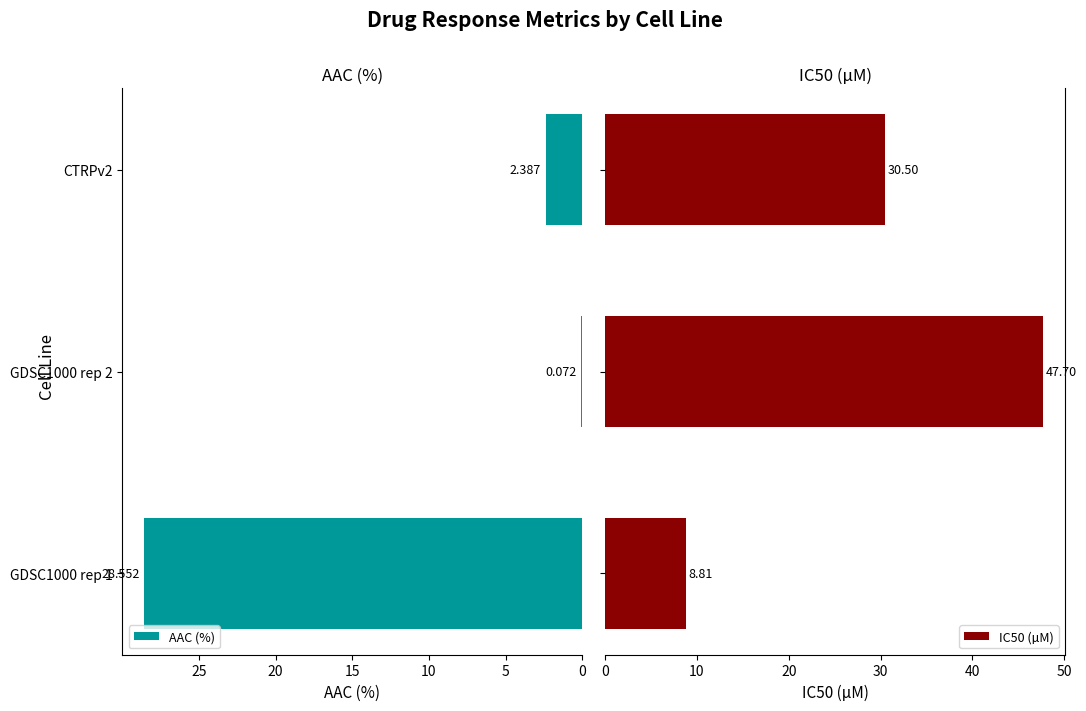

What is the sum of all IC50 (µM) values?

87.0